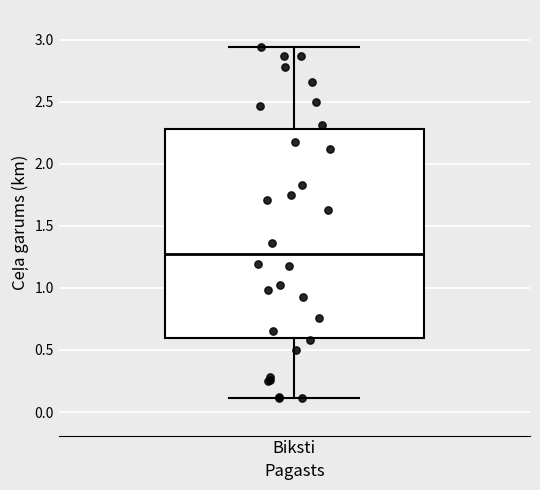

Read this box plot against the y-axis: the position of the median line, the range covered by the box, and the ends of both whiskers. The values are not printed on the chart, so give them approximately, as read against the axis.

median 1.30, box 0.60 to 2.30, whiskers 0.10 to 2.95